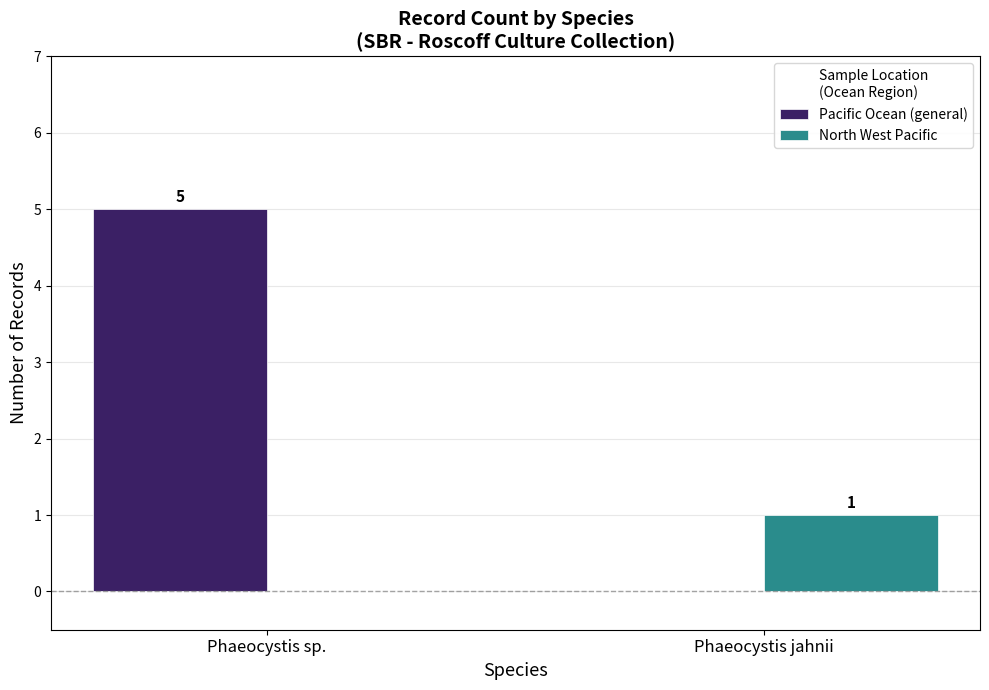

At which category does the chart reach its peak across all series?

Phaeocystis sp.